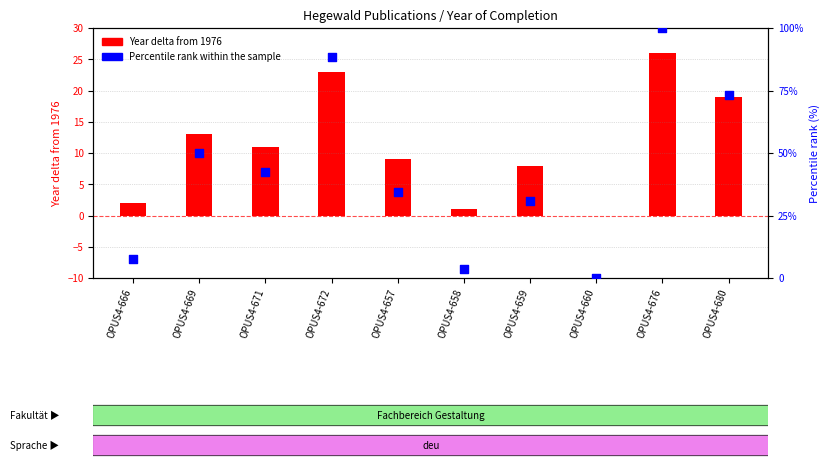

Which series has the largest total across all categories?

Percentile rank within sample